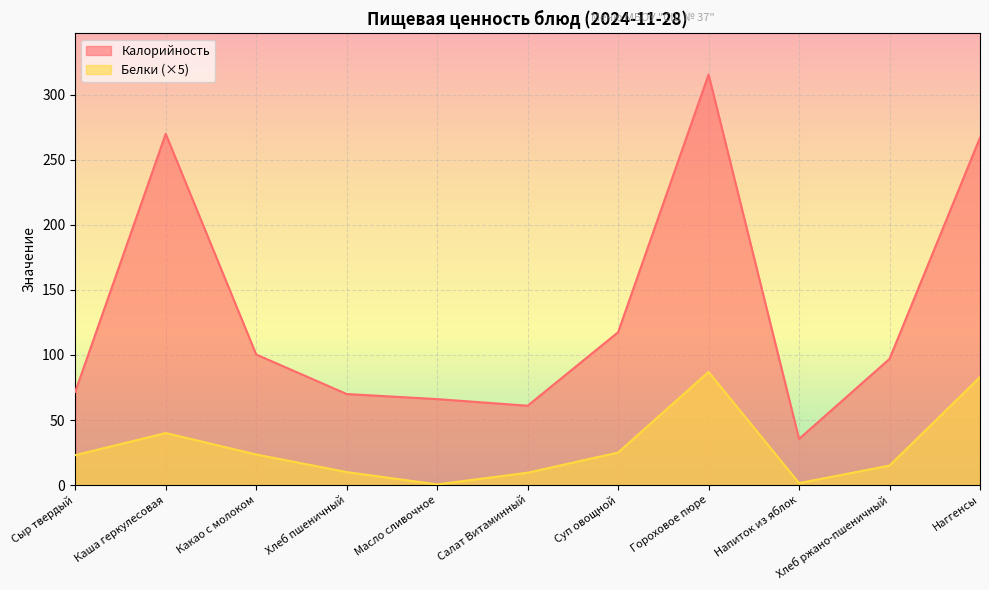

The Белки series shows 40.0 at Каша геркулесовая. True or false?

True